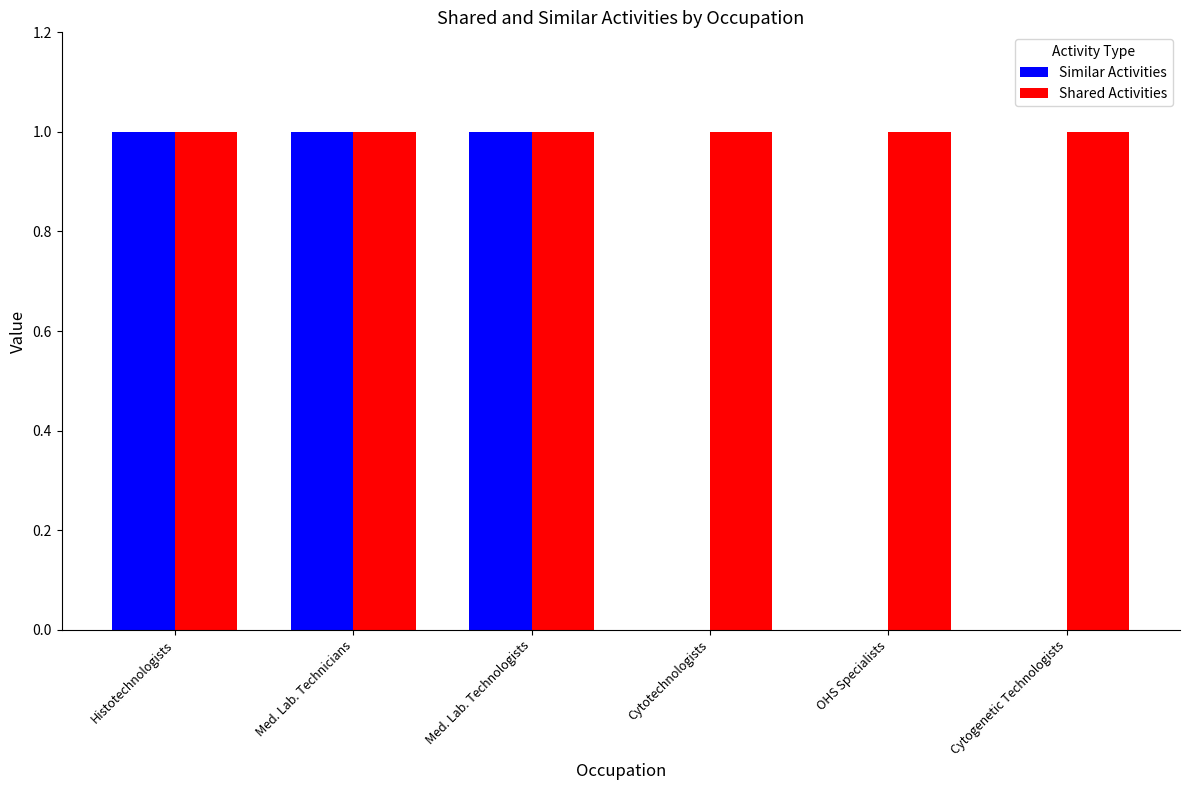

How many data points does each series have?

6